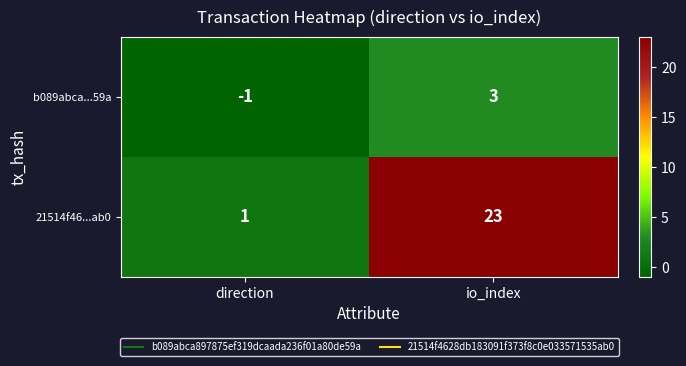

Which label corresponds to the largest value in the chart?

io_index